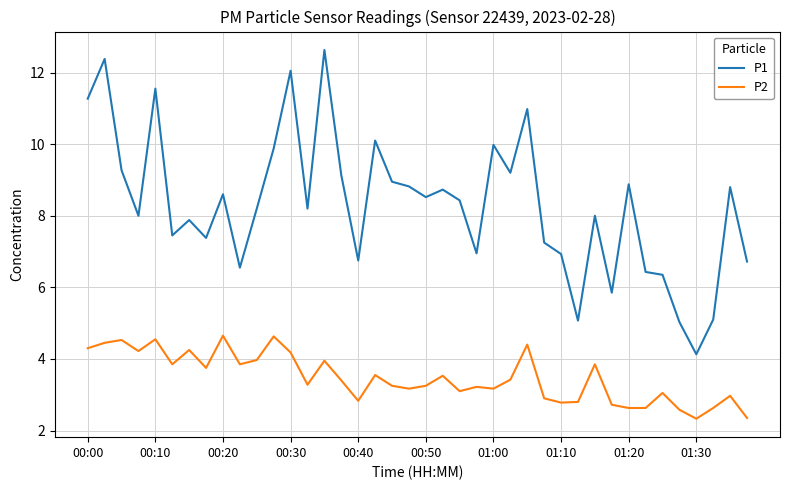

Rank the series by their average value, from lowest to highest.

P2, P1